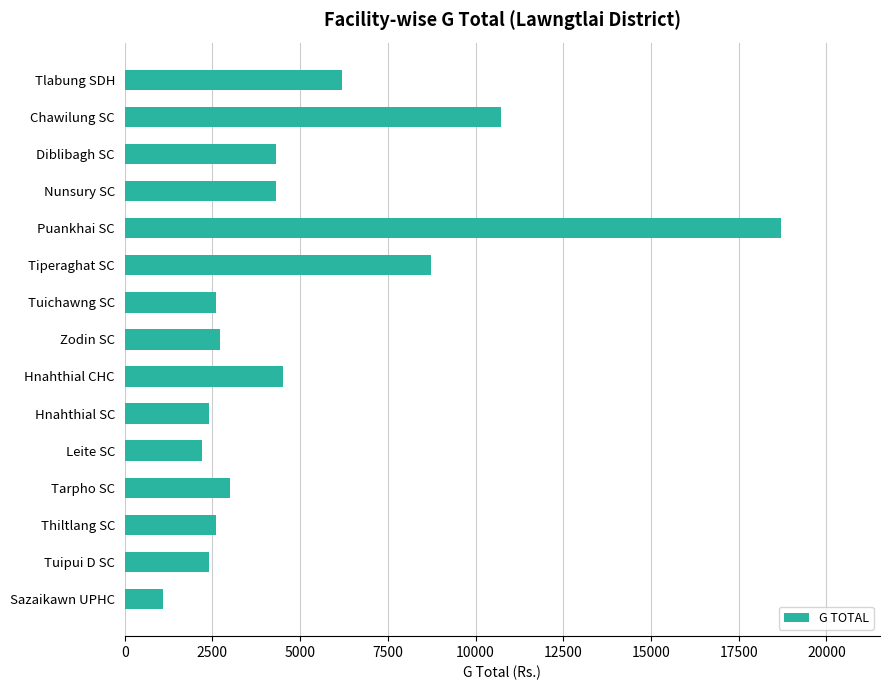

The value at Tuipui D SC is 1346. True or false?

False